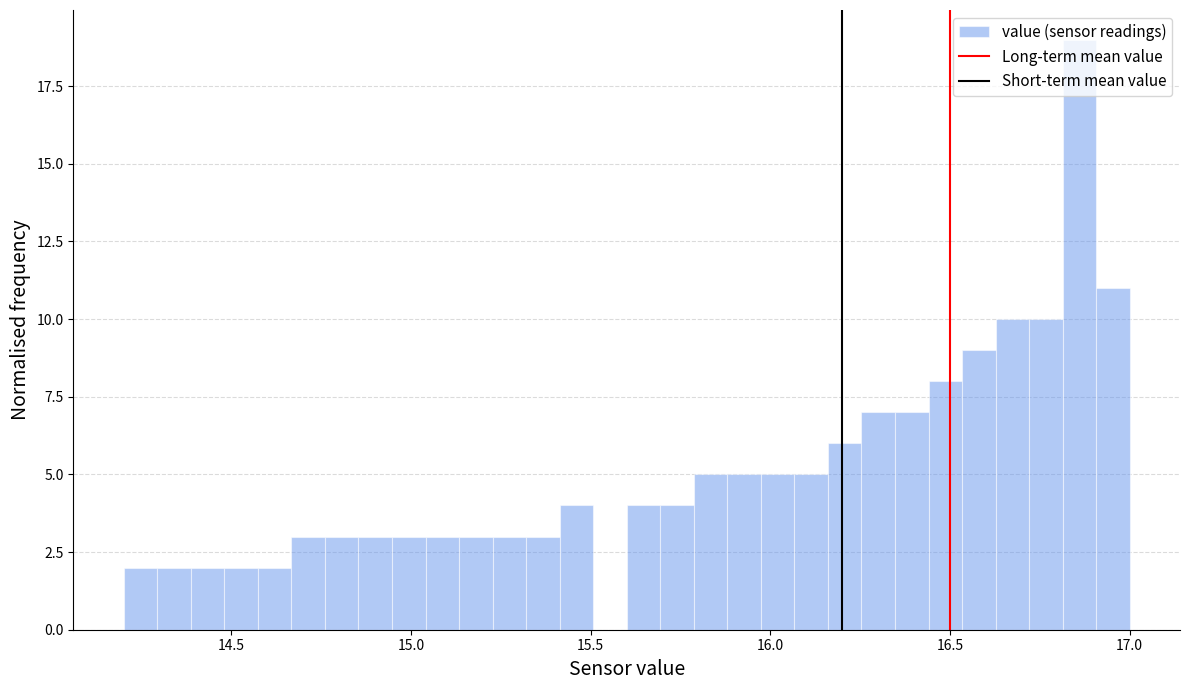

Read against the x-axis, roughly where is the centre of the tallest bar?

16.85